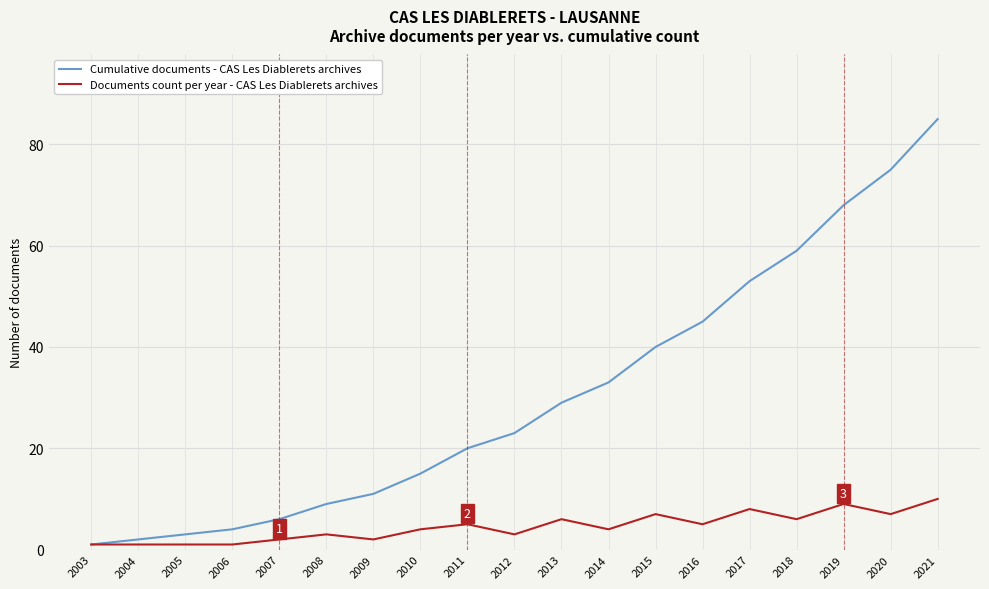

At which label does Cumulative documents - CAS Les Diablerets archives reach its peak?

2021